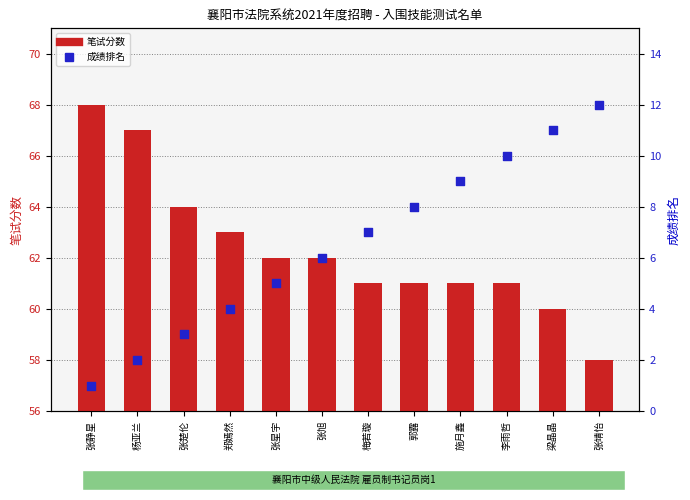

At how many categories does at least one series exceed 1?

12